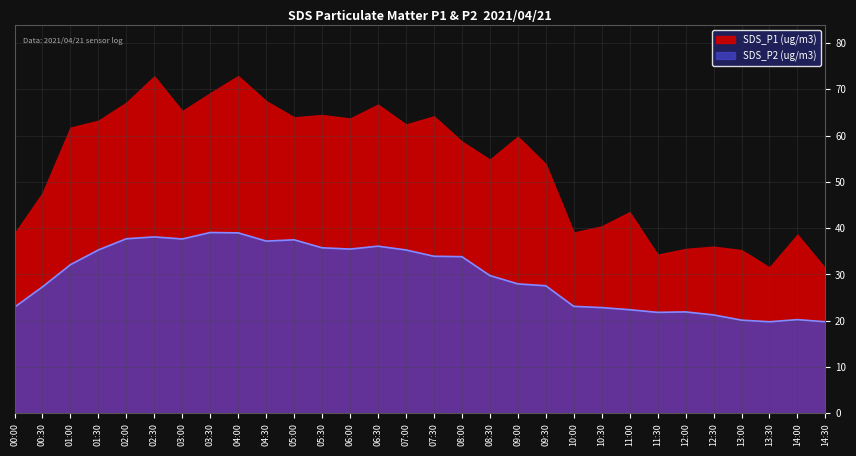

Where does the data first go above 32?

01:00